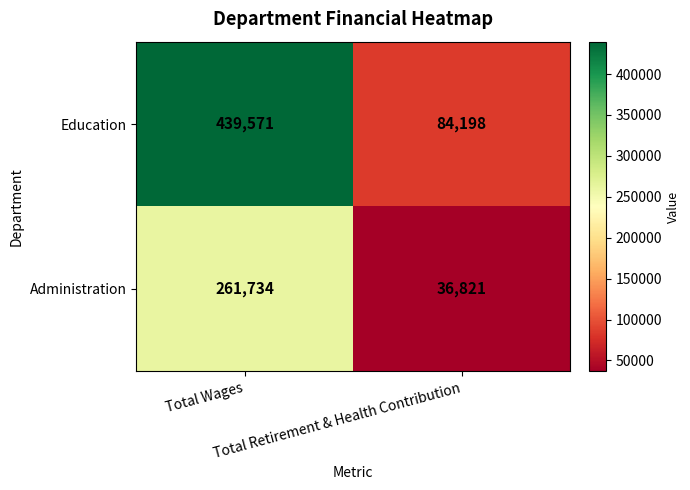

What is the sum of all Education values?

523769